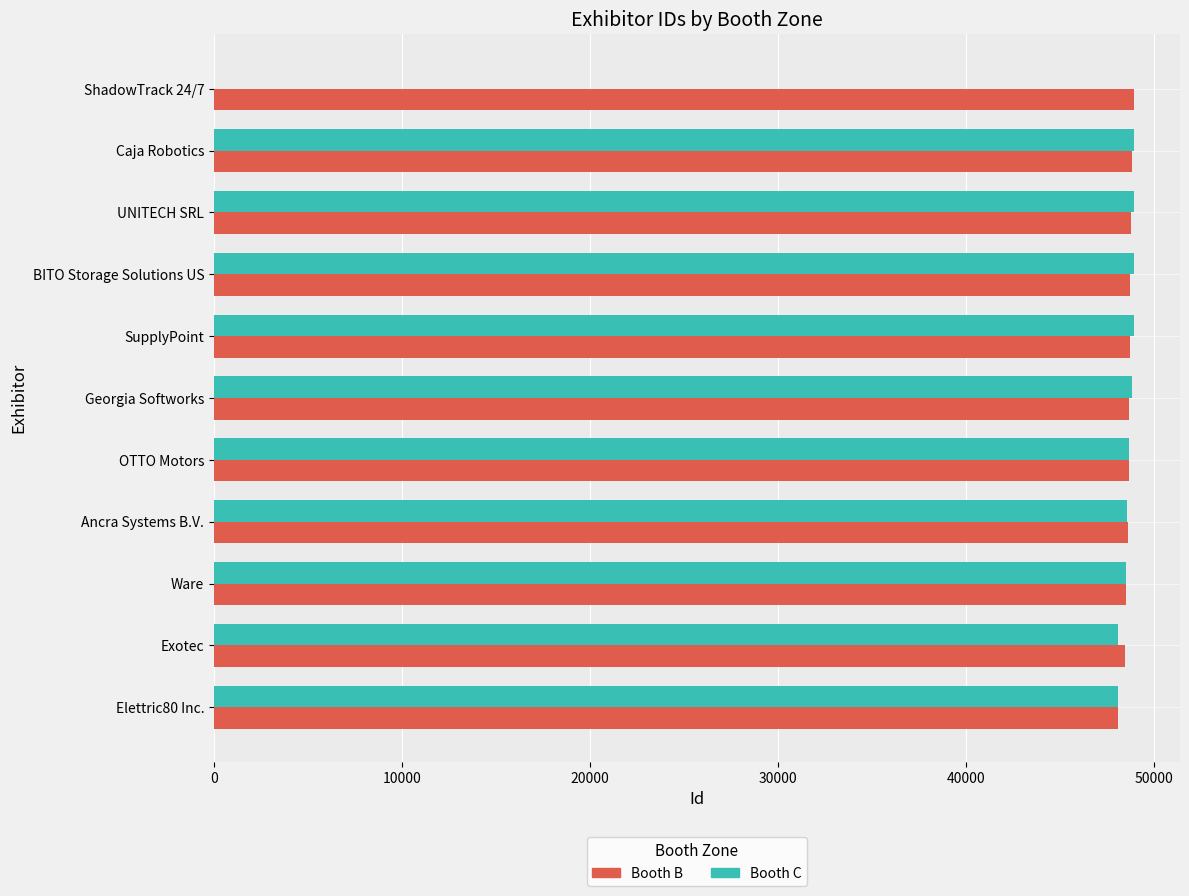

What is the average value of the Booth C series?

44243